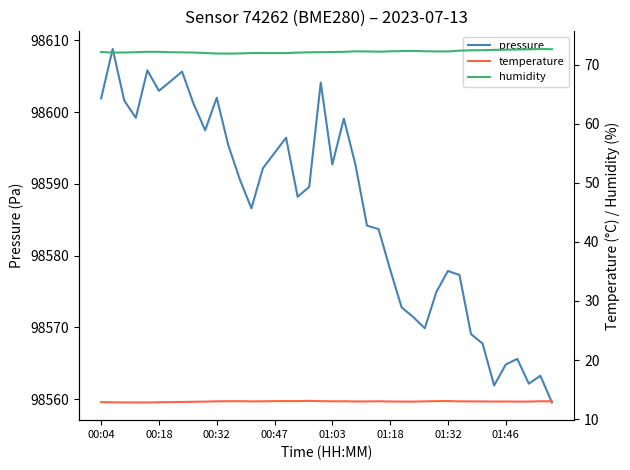

How many values in the temperature series exceed 13?

19